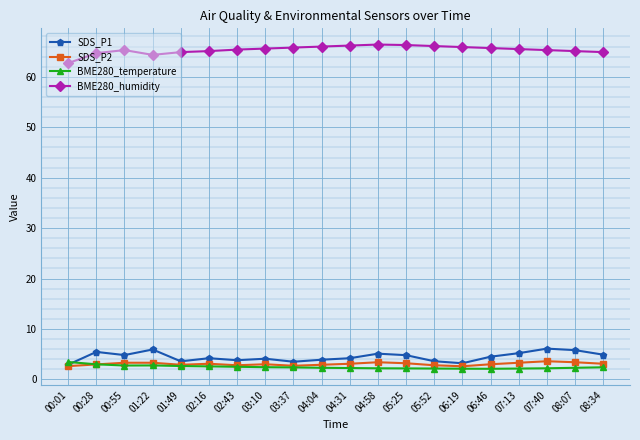

True or false: SDS_P2 and BME280_humidity cross at least once.

False